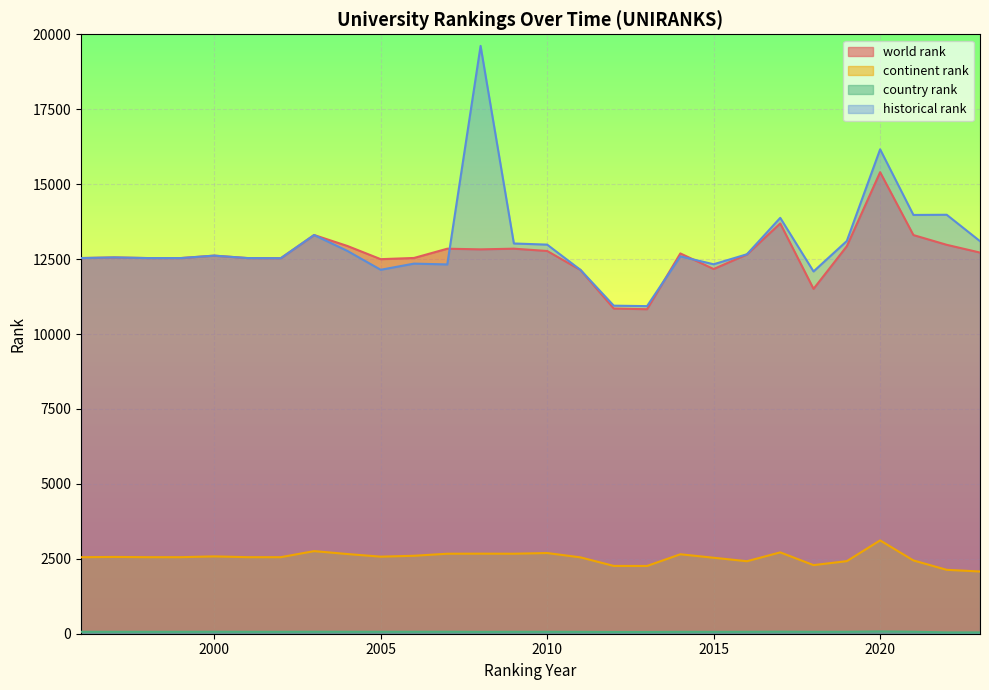

Which category has the highest value in the country rank series?

2020